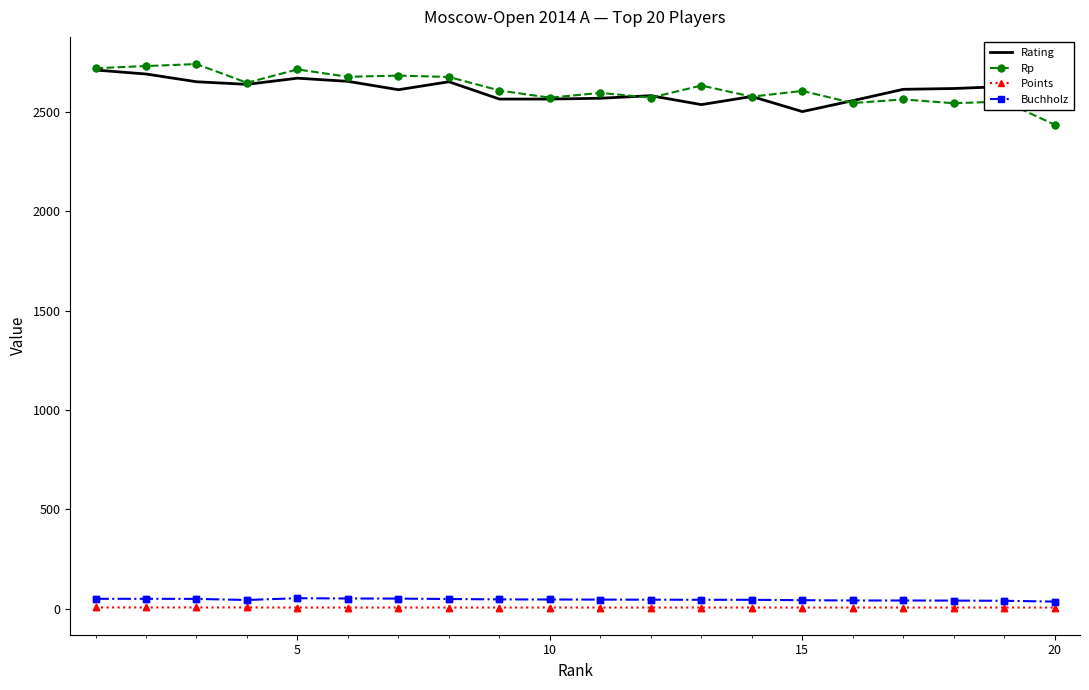

What is the greatest value displayed?

2740.0